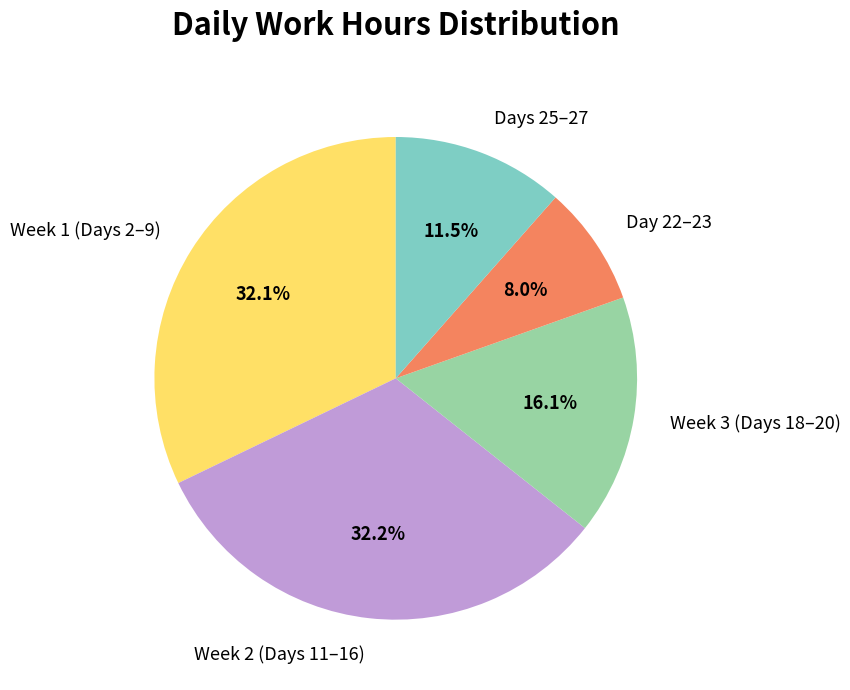

Approximately how many times larger is the value at Week 2 (Days 11–16) compared to Days 25–27?

2.8